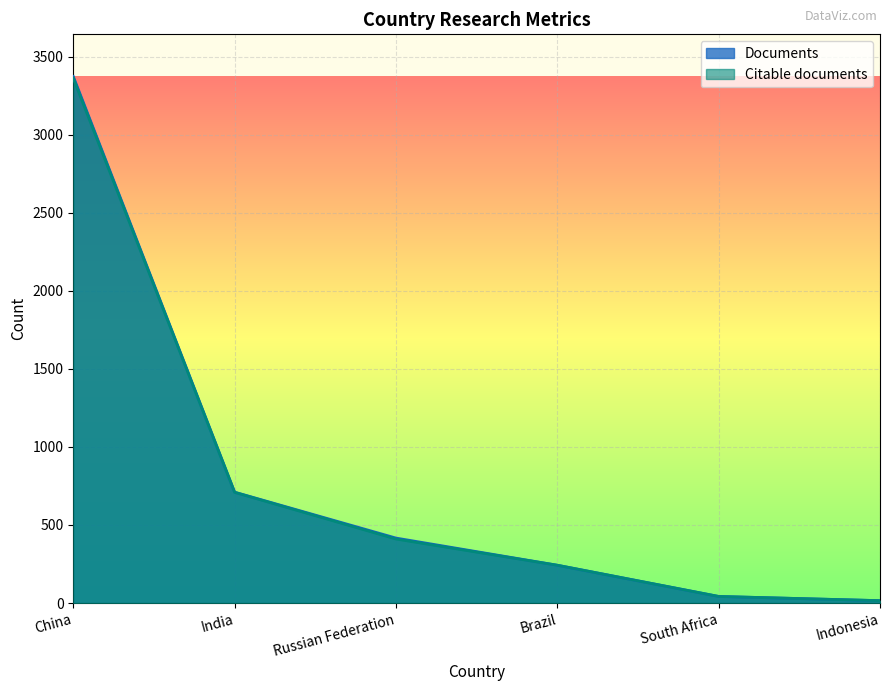

Is the value of Citable documents at South Africa greater than the value of Documents at Brazil?

No